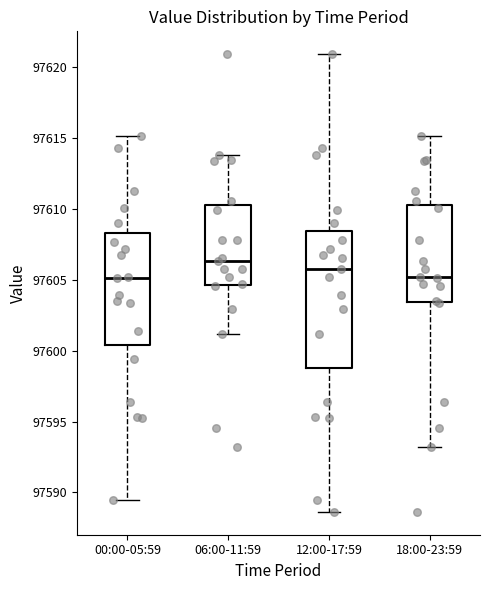

Comparing the boxes themselves (not the whiskers), which one is the tallest?

12:00-17:59